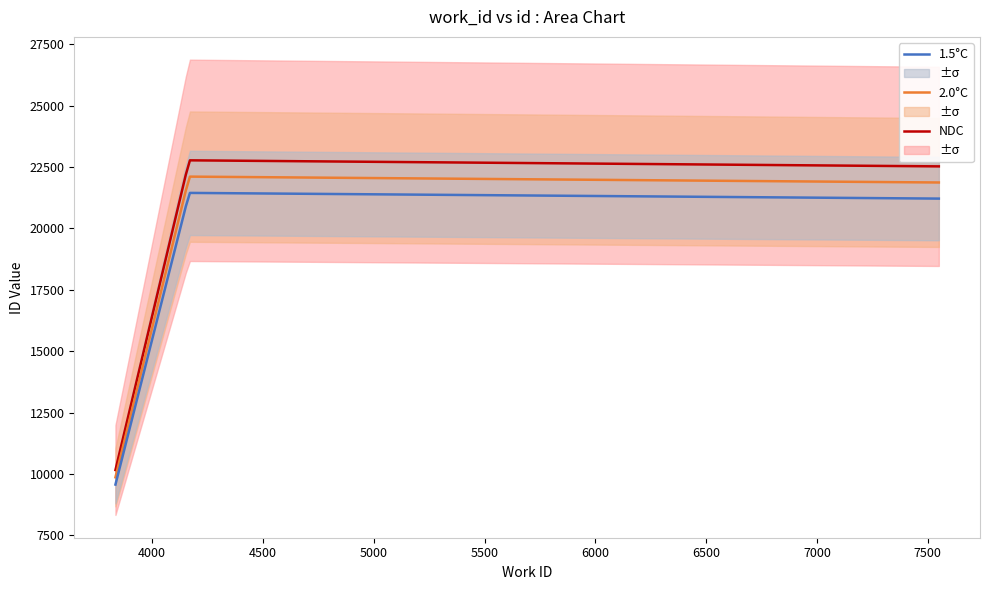

What is the minimum value for NDC?

10162.0